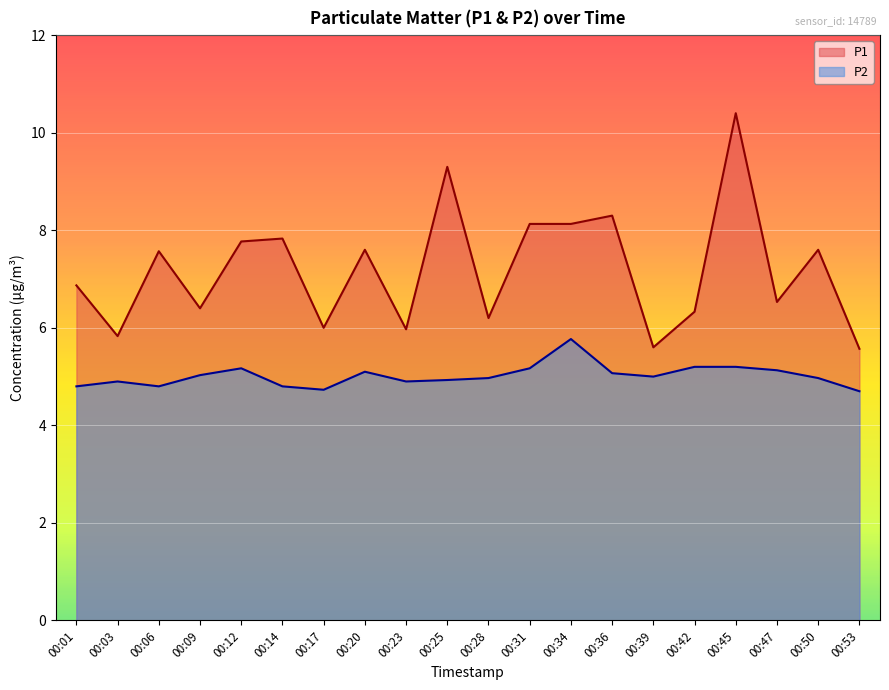

What is the lowest value of the P1 series?

5.6